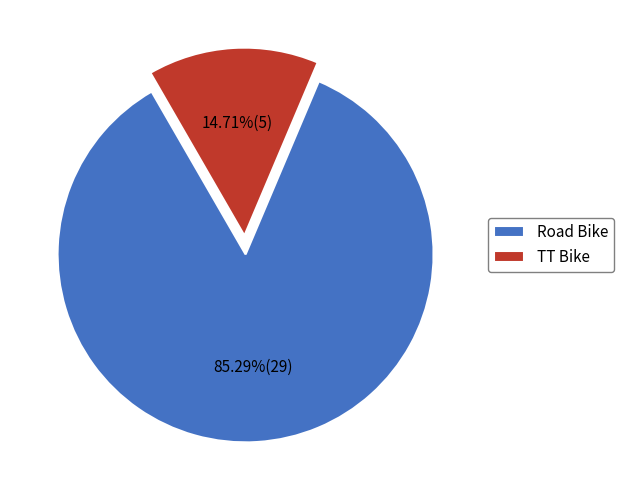

Is there any slice that represents more than half of the pie?

Yes